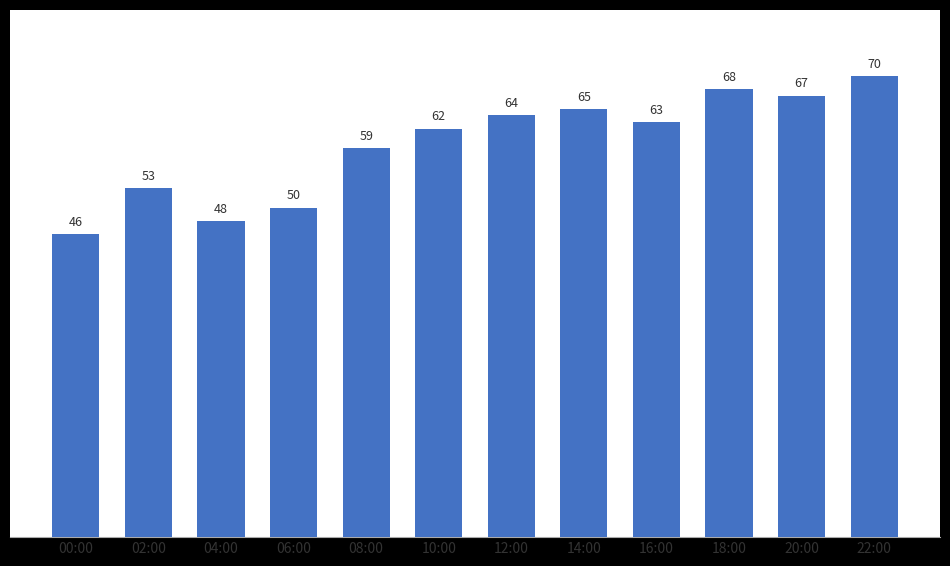

What is the difference between the maximum and minimum values?

24